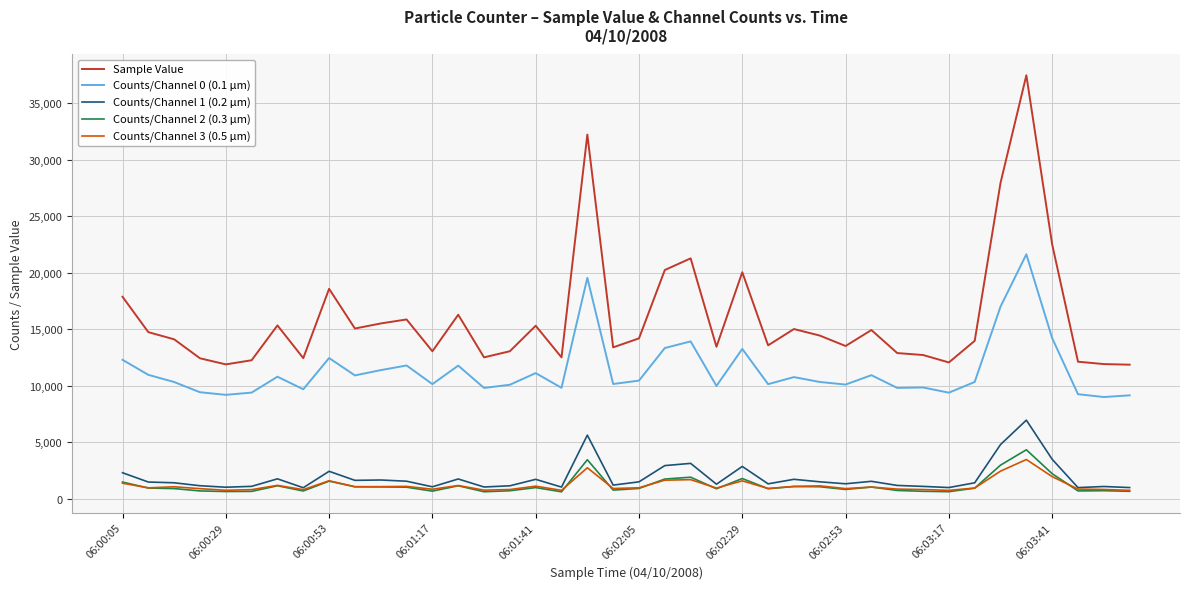

Is this an area chart (filled region under the line)?

No